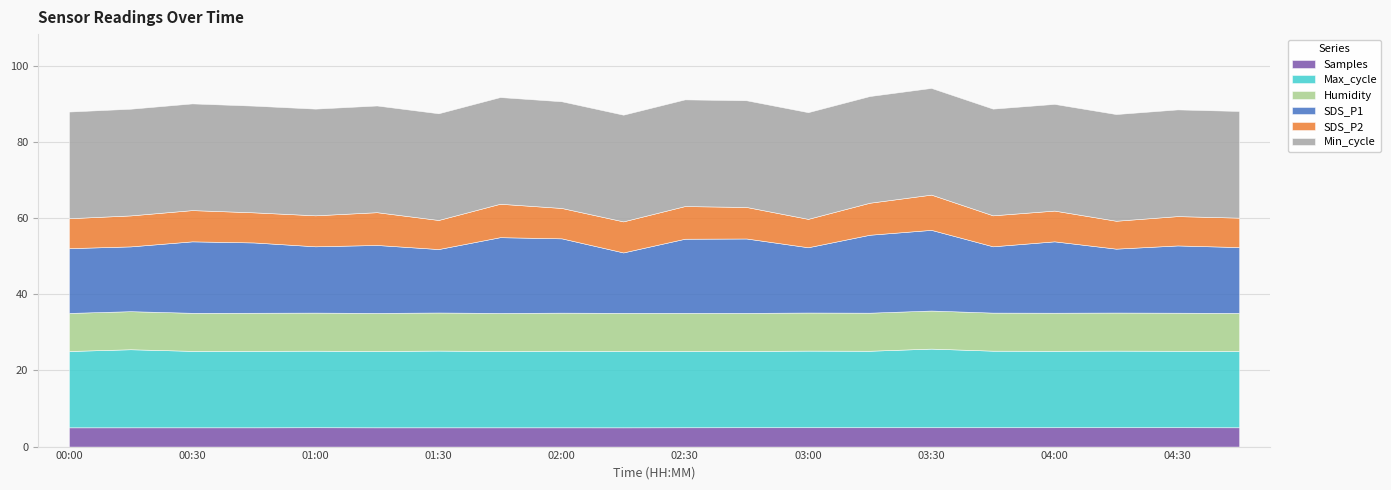

Is the value of Max_cycle at 00:15 greater than the value of Samples at 02:30?

Yes